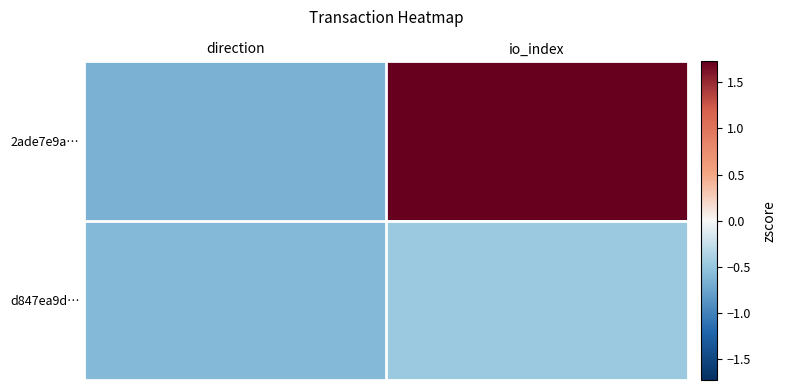

Between direction and io_index, which series saw the biggest shift?

2ade7e9a…